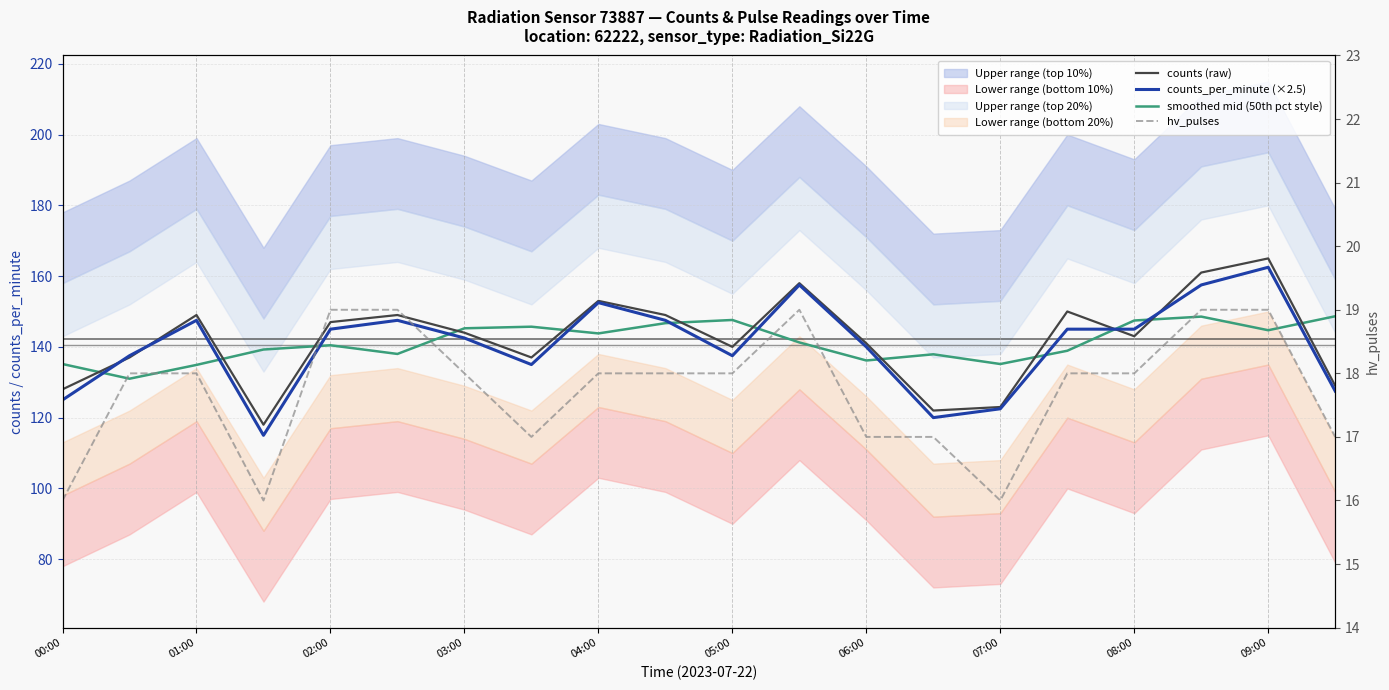

True or false: counts_per_minute (×2.5) and counts (raw) intersect in this chart.

True